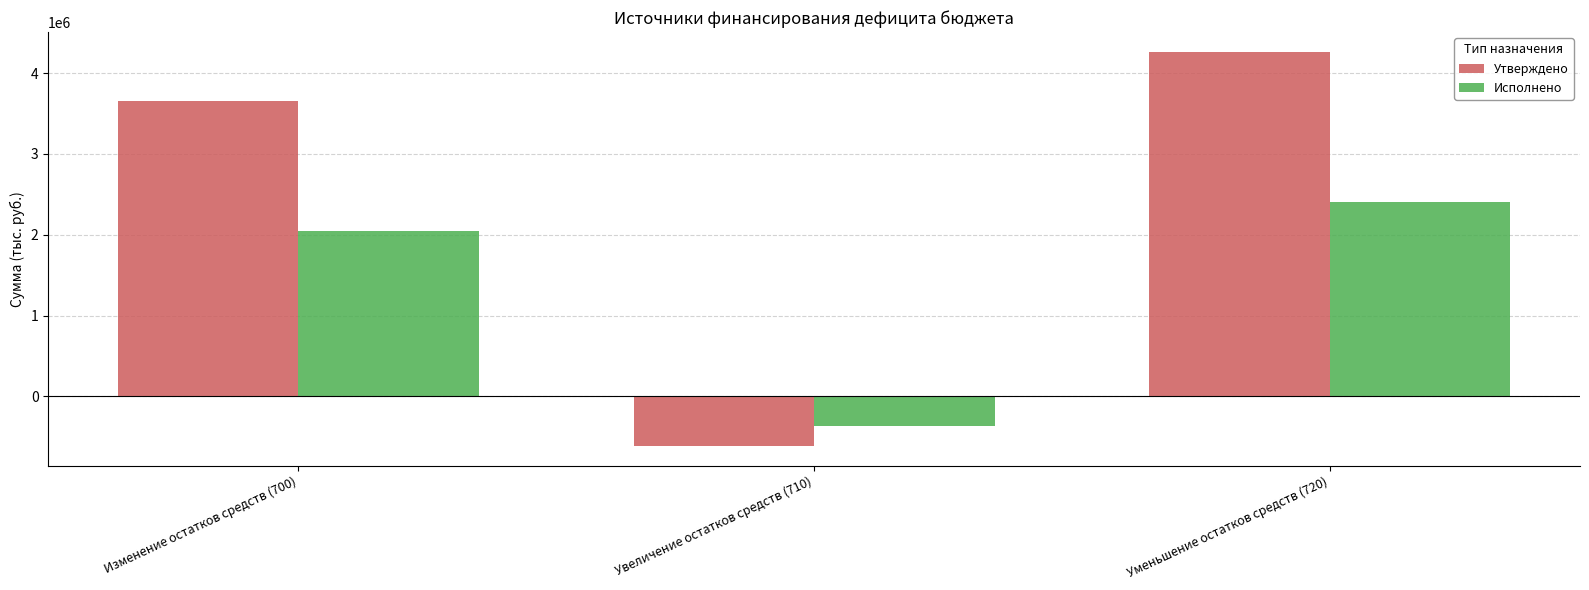

What is the total value across all series at Изменение остатков средств (700)?

5700357.6